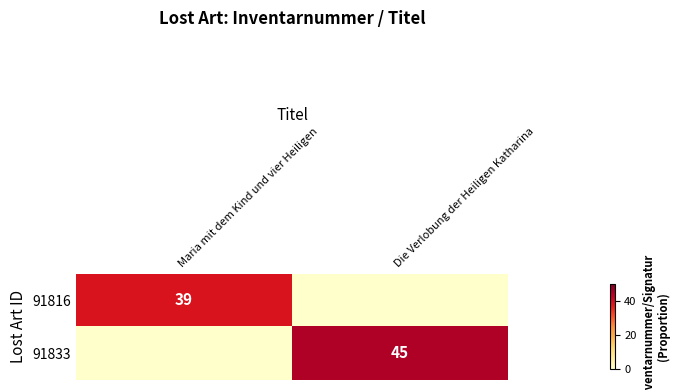

Is it true that 91816 equals 63 at Maria mit dem Kind und vier Heiligen?

False